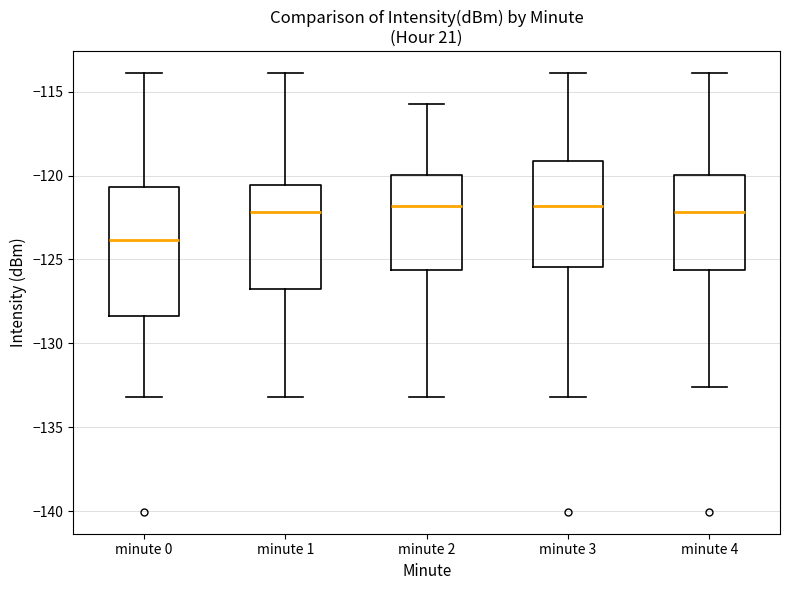

Reading left to right, read every box against the y-axis: the position of its median line, the range the box covers, and the ends of its whiskers. The values are not printed on the chart, so give them approximately, as read against the axis.

minute 0: median -124.0, box -128.5 to -120.5, whiskers -133.0 to -114.0
minute 1: median -122.0, box -126.5 to -120.5, whiskers -133.0 to -114.0
minute 2: median -122.0, box -125.5 to -120.0, whiskers -133.0 to -115.5
minute 3: median -122.0, box -125.5 to -119.0, whiskers -133.0 to -114.0
minute 4: median -122.0, box -125.5 to -120.0, whiskers -132.5 to -114.0